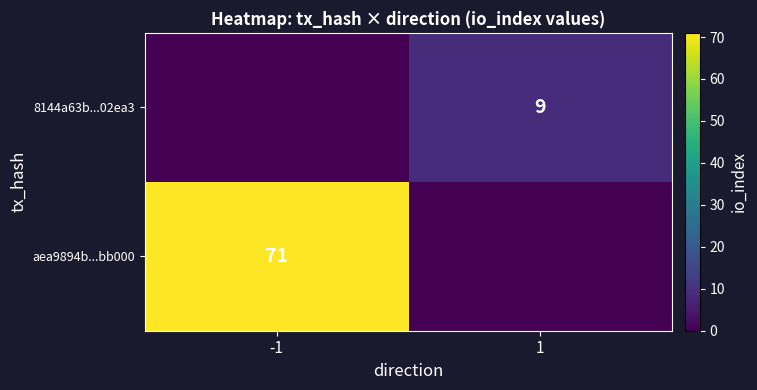

The value of aea9894b...bb000 at -1 is 25. True or false?

False